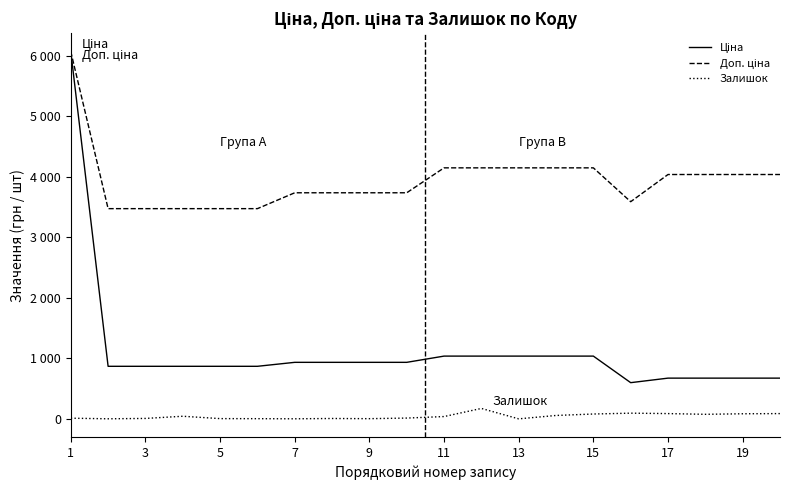

Does the chart have visible grid lines?

No